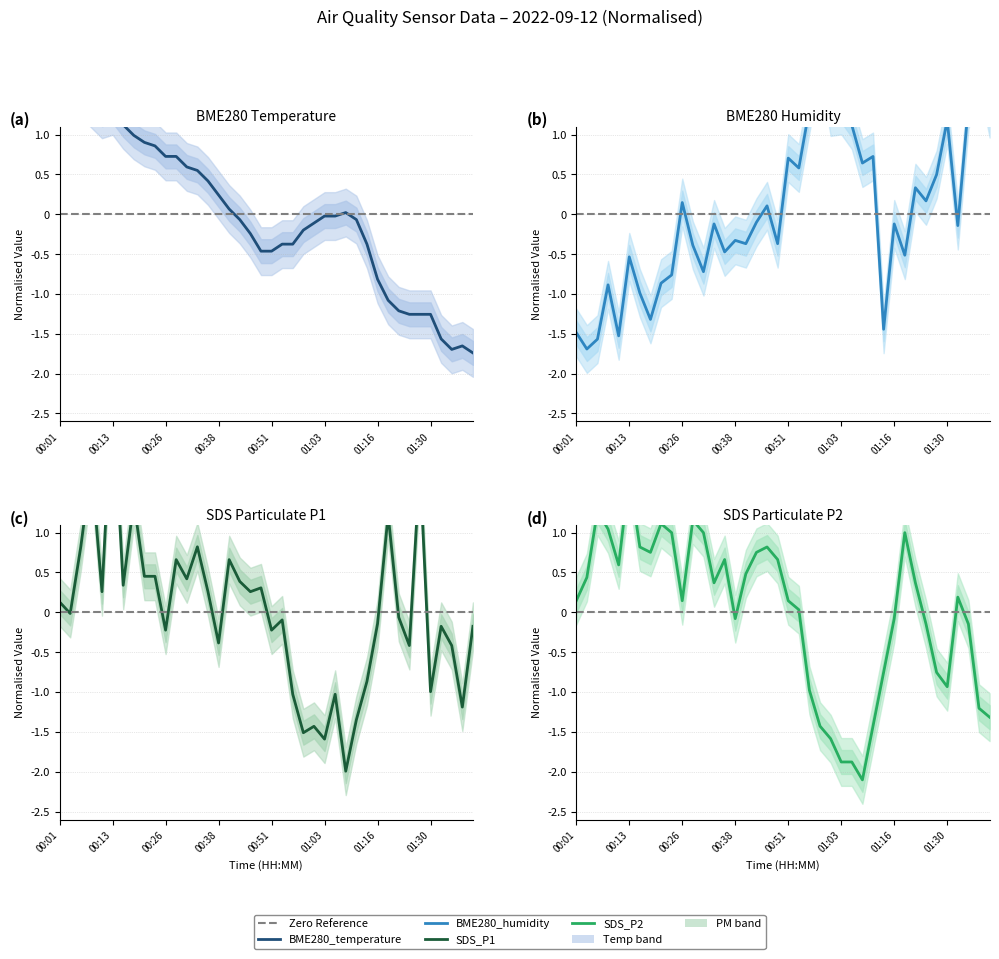

How many data points in SDS_P2 are less than 0?

16